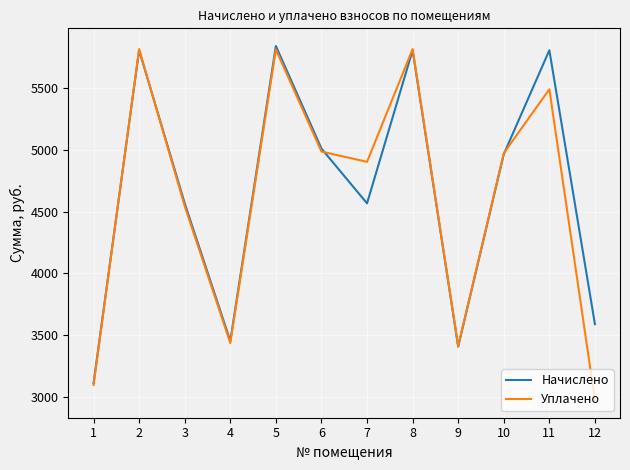

What is the average value of the Начислено series?

4660.6